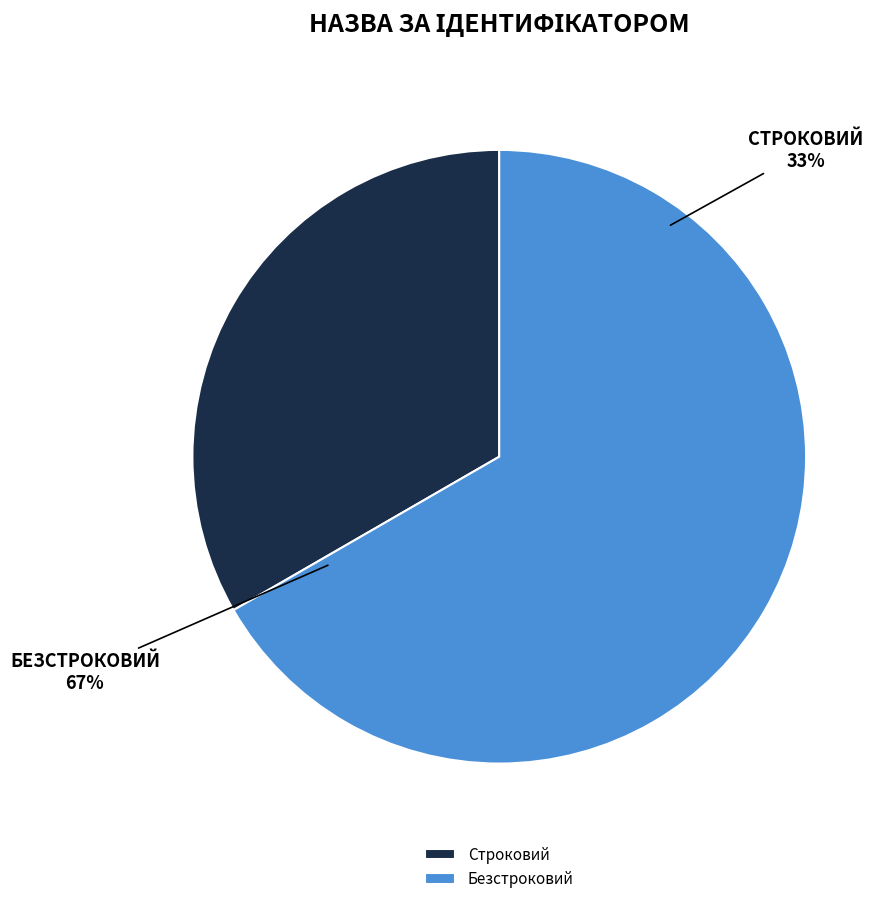

What is the ratio of the value at Безстроковий to the value at Строковий?

2.0